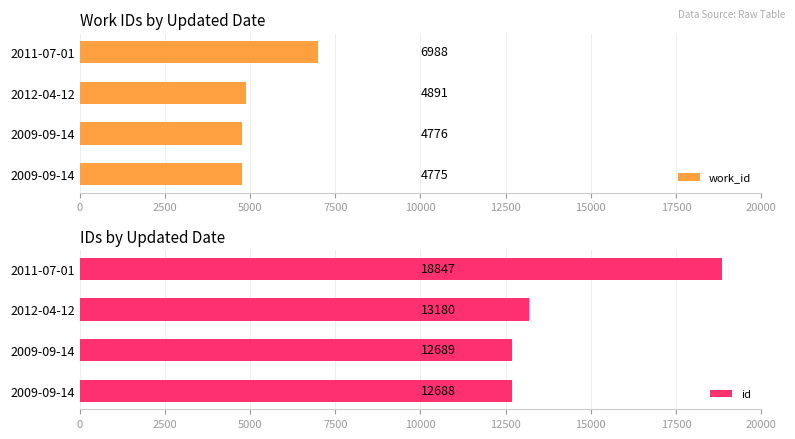

Does the chart contain stacked bars?

No